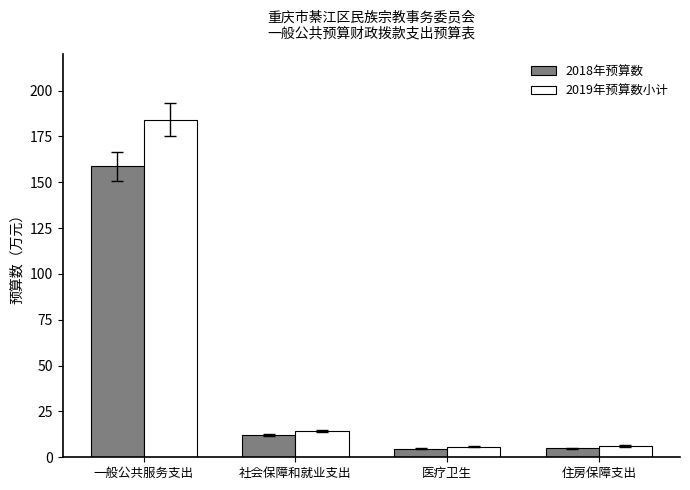

Which category has the highest value across all series?

一般公共服务支出